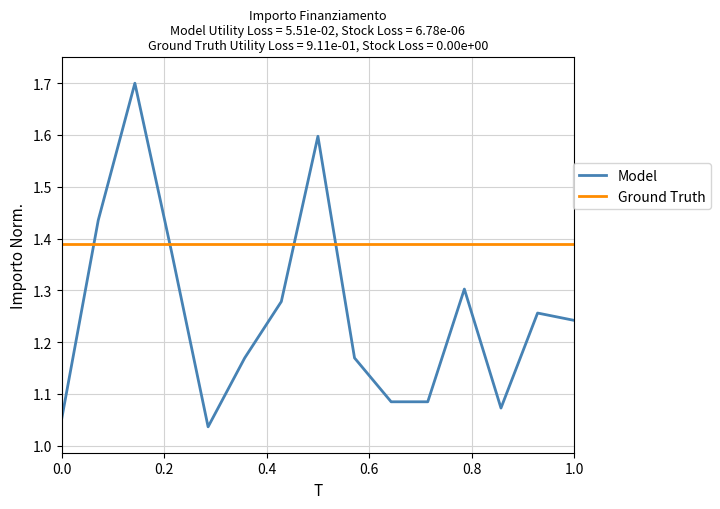

What is the greatest value displayed?

1.7